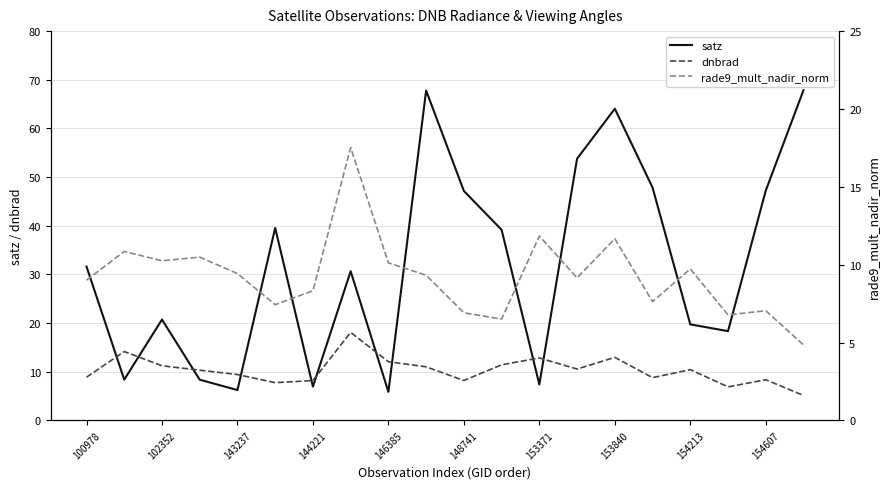

True or false: dnbrad and satz intersect in this chart.

True